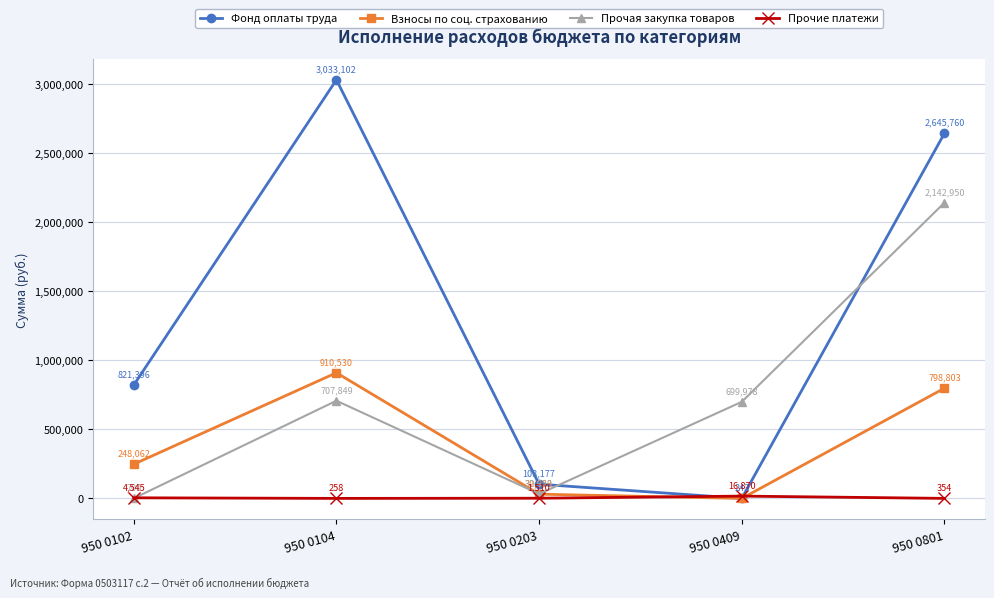

What is the highest value of the Взносы по соц. страхованию series?

910530.3